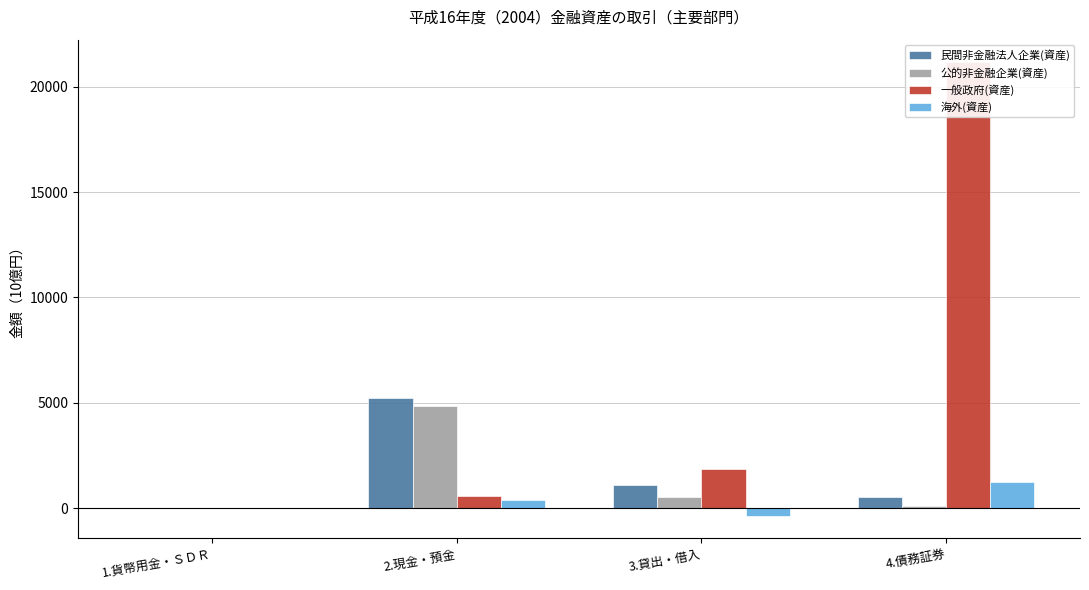

Reading left to right, what are all the values shown in this chart?

民間非金融法人企業(資産): 0.0	5244.3	1094.1	537.2
公的非金融企業(資産): 0.0	4845.9	552.0	92.4
一般政府(資産): 0.0	564.7	1868.6	21160.0
海外(資産): 0.0	394.4	-353.7	1257.4